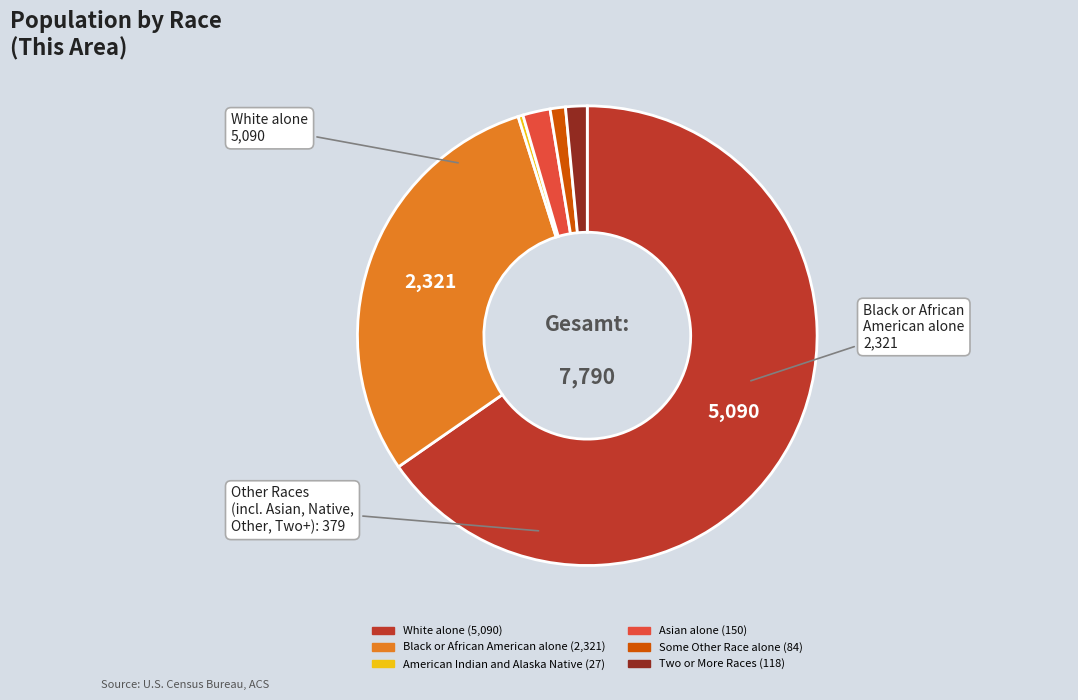

Between American Indian and Alaska Native and White alone, which is larger?

White alone